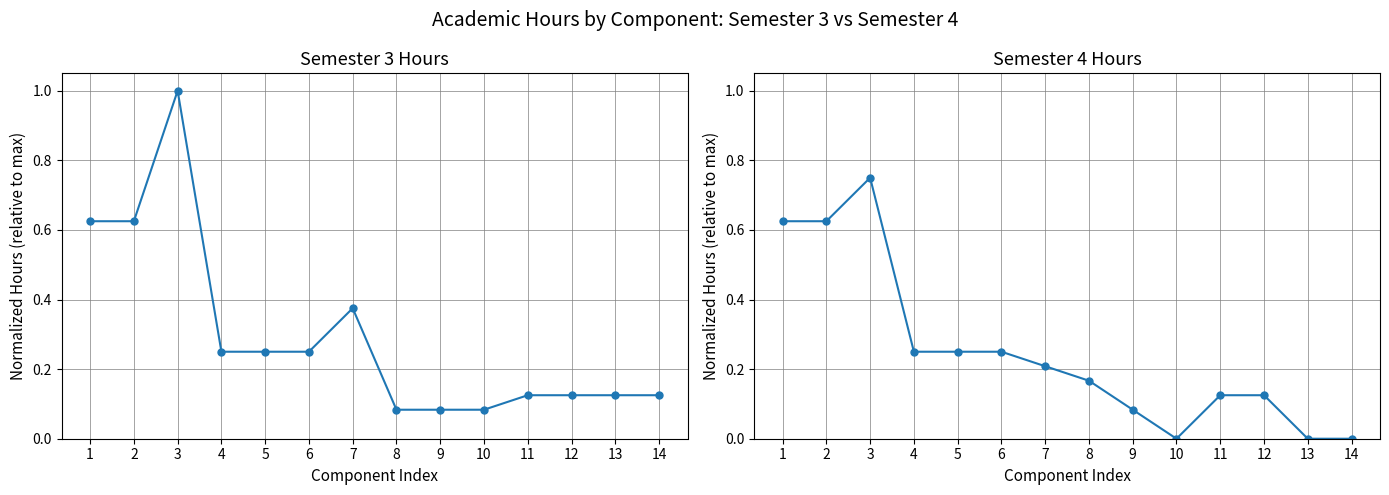

At which category is the sum across all series the highest?

3